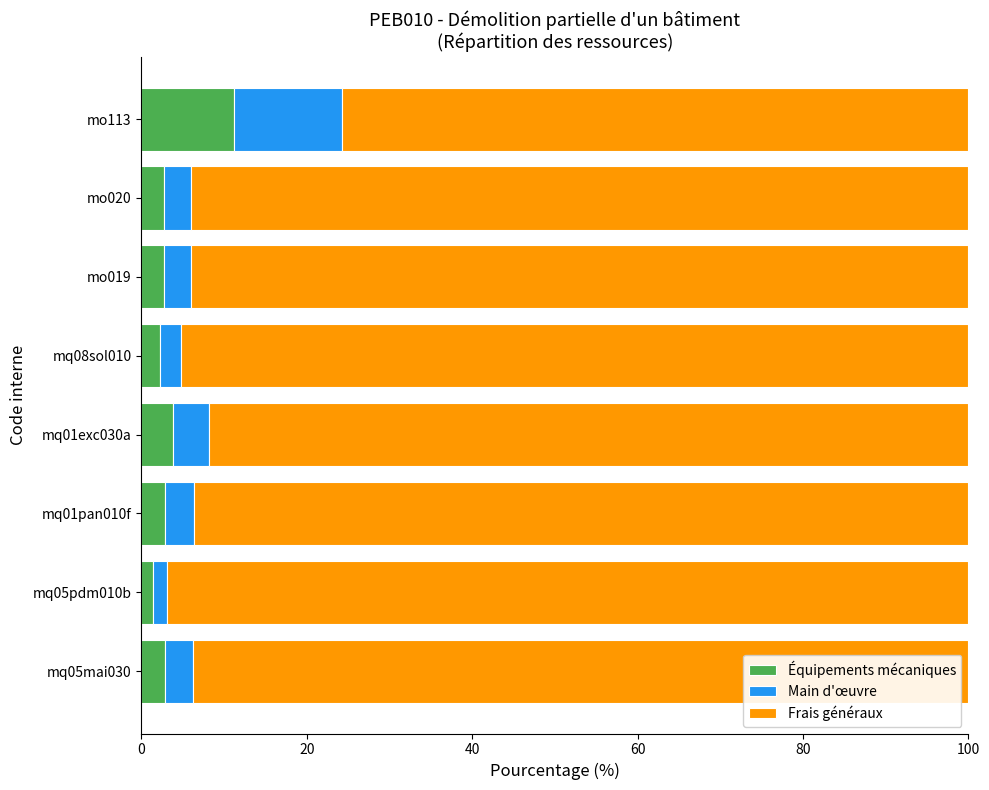

Is it true that Équipements mécaniques equals 2.8 at mo019?

True